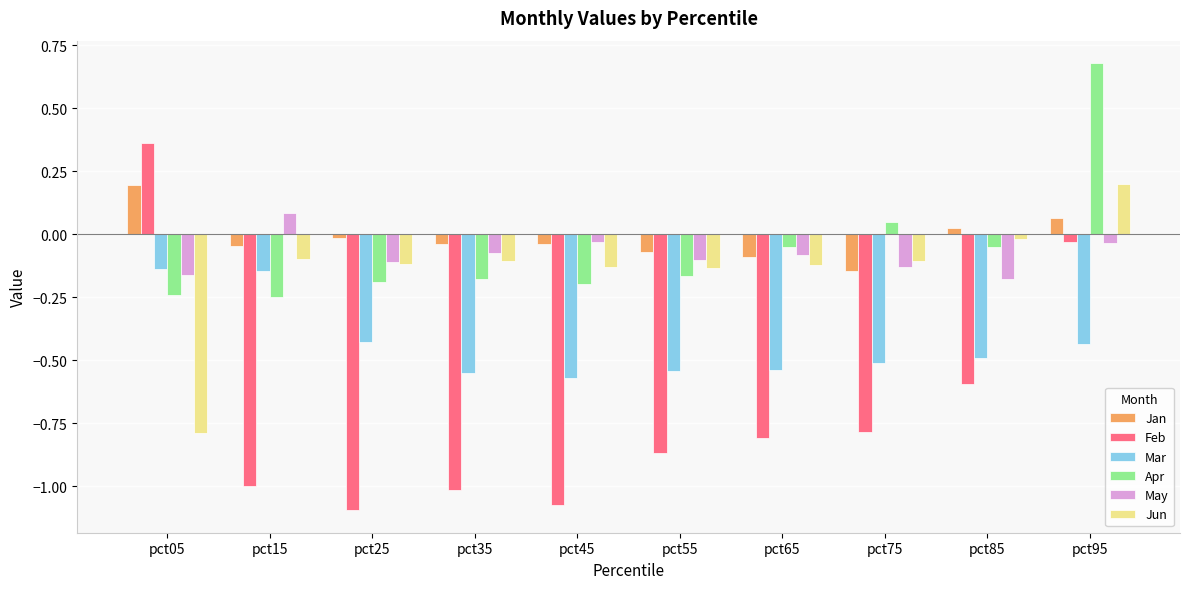

Are the bars grouped side by side (vs. stacked)?

Yes